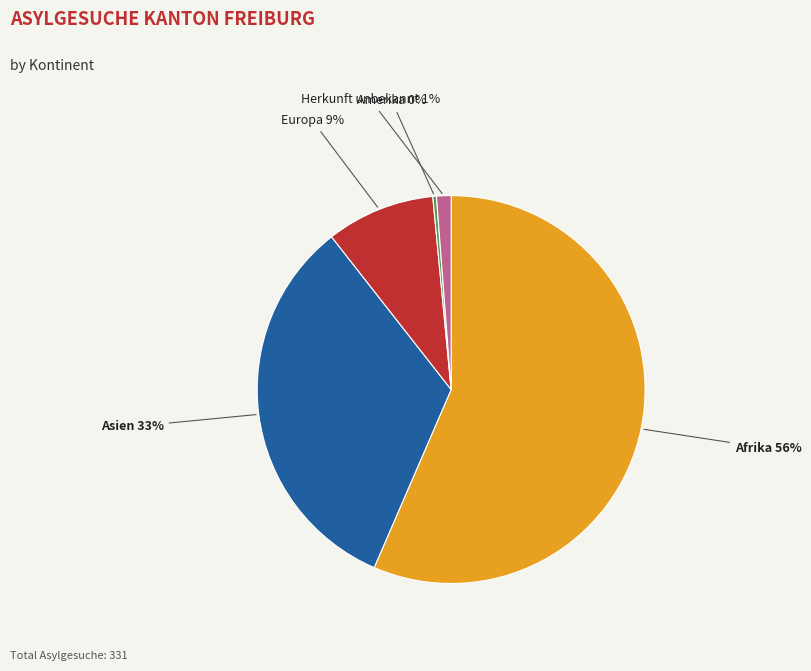

Is there any slice that represents more than half of the pie?

Yes